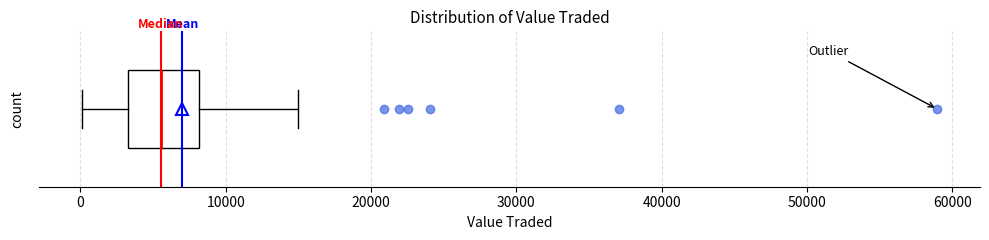

Transcribe this box plot: give where the median line is, the range the box spans, and where the two whiskers end, as read against the x-axis. The values are not printed on the chart, so give them approximately, as read against the axis.

median 6000, box 3000 to 8000, whiskers 0 to 15000